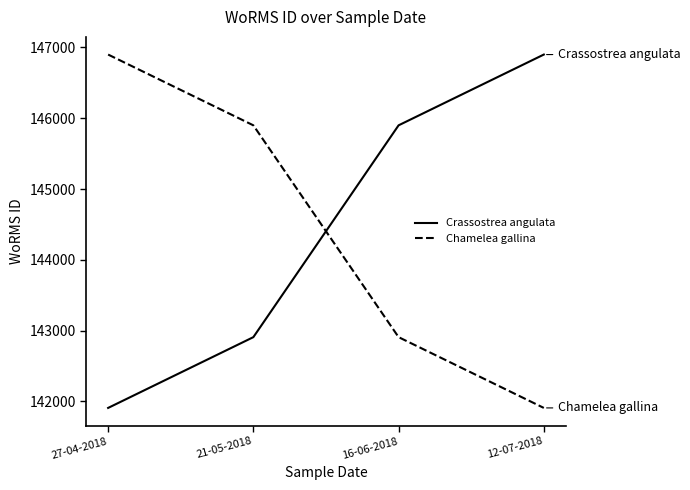

At which label does Chamelea gallina first exceed 145900?

27-04-2018